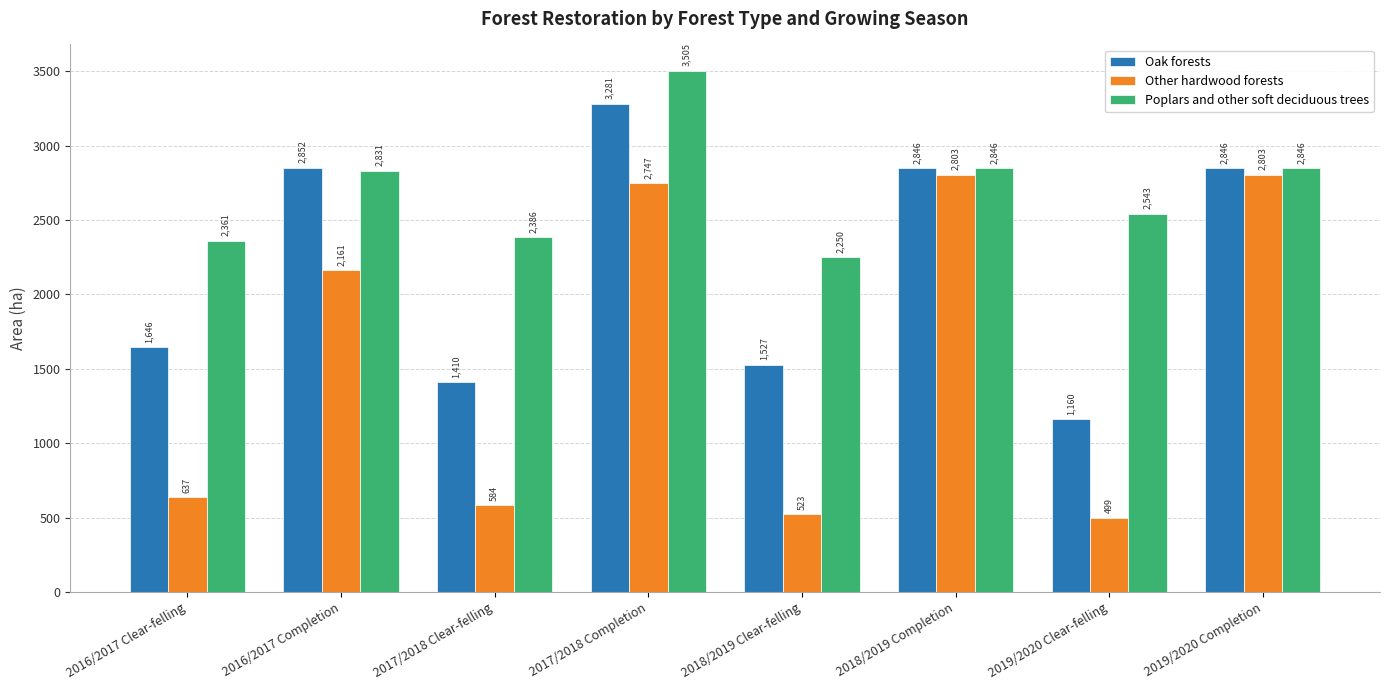

Is it true that Other hardwood forests equals 218.1 at 2017/2018 Clear-felling?

False